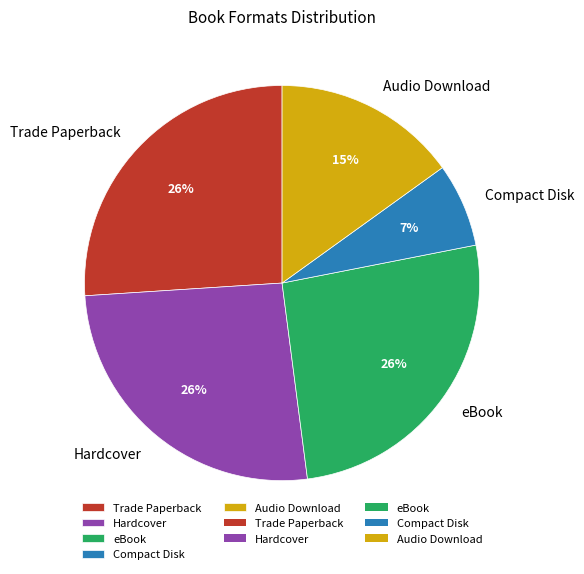

How many segments does this pie chart have?

5